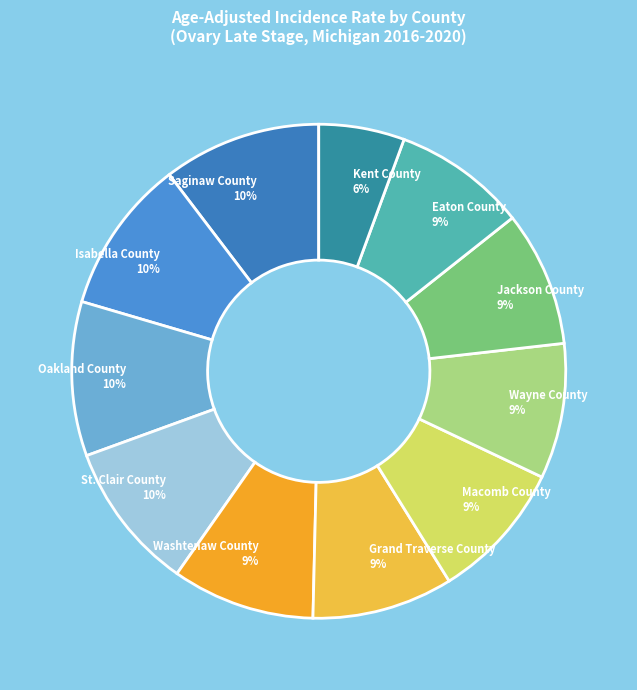

How many slices are in this pie chart?

11